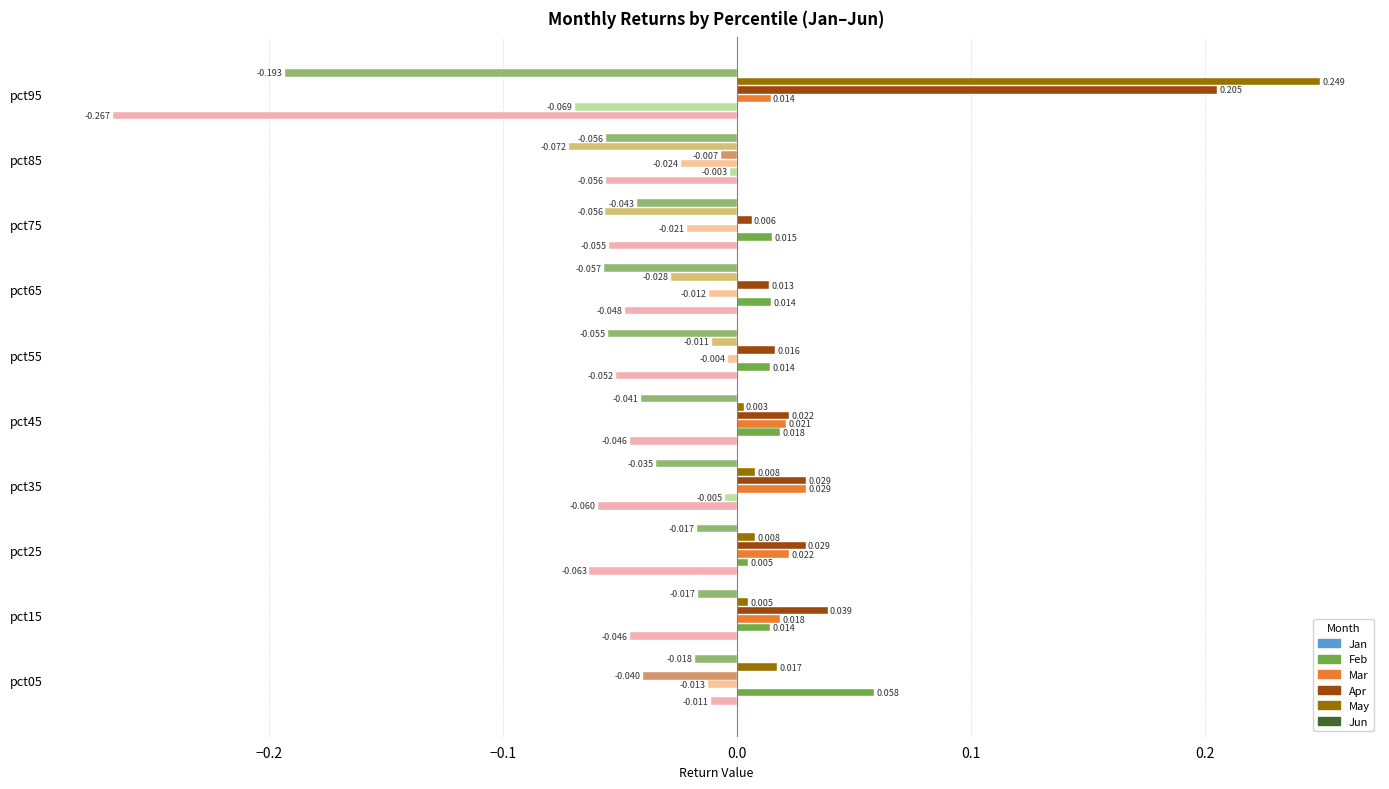

Reading left to right, extract all data points from this chart.

Jan: -0.0	-0.0	-0.1	-0.1	-0.0	-0.1	-0.0	-0.1	-0.1	-0.3
Feb: 0.1	0.0	0.0	-0.0	0.0	0.0	0.0	0.0	-0.0	-0.1
Mar: -0.0	0.0	0.0	0.0	0.0	-0.0	-0.0	-0.0	-0.0	0.0
Apr: -0.0	0.0	0.0	0.0	0.0	0.0	0.0	0.0	-0.0	0.2
May: 0.0	0.0	0.0	0.0	0.0	-0.0	-0.0	-0.1	-0.1	0.2
Jun: -0.0	-0.0	-0.0	-0.0	-0.0	-0.1	-0.1	-0.0	-0.1	-0.2